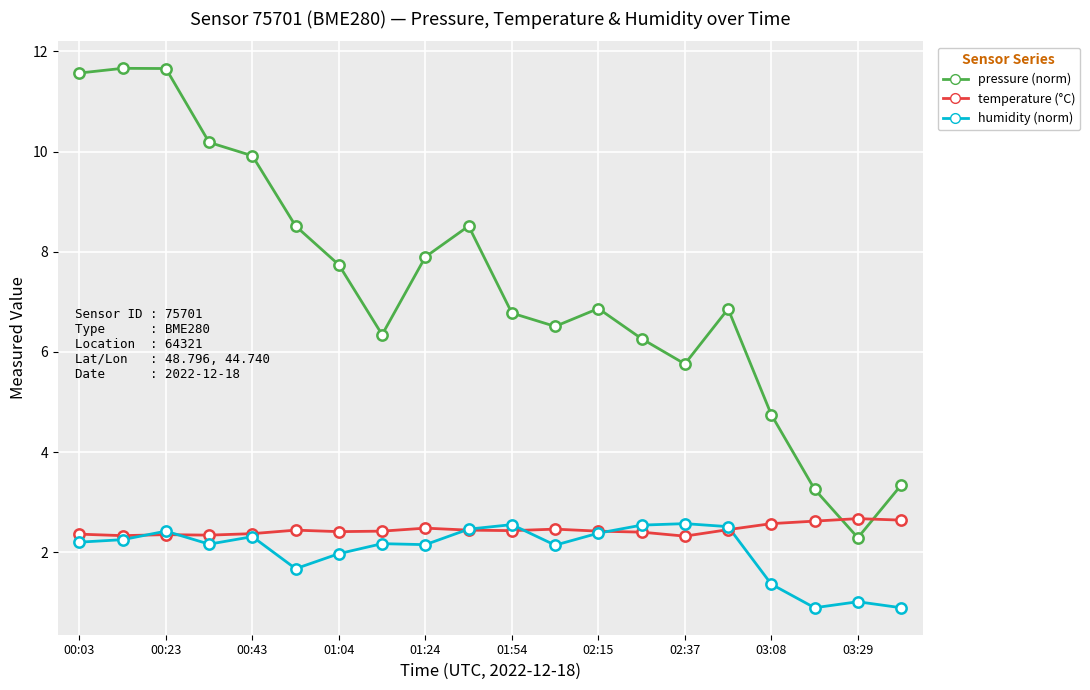

What is the smallest value displayed?

0.9